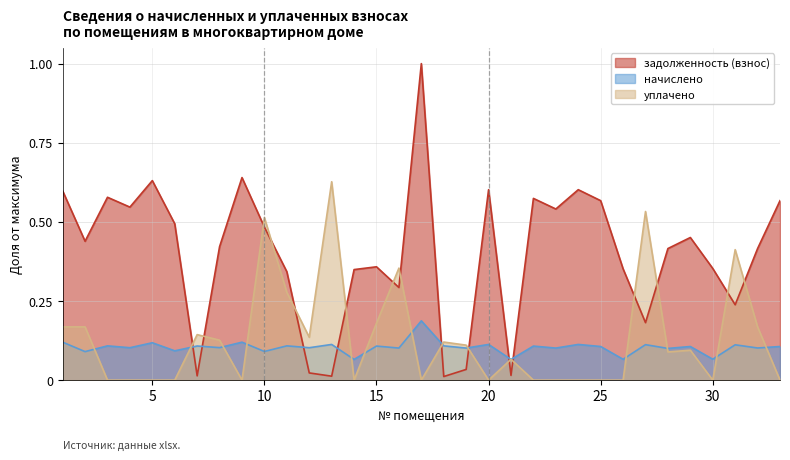

How many начислено values are between 0 and 1?

33